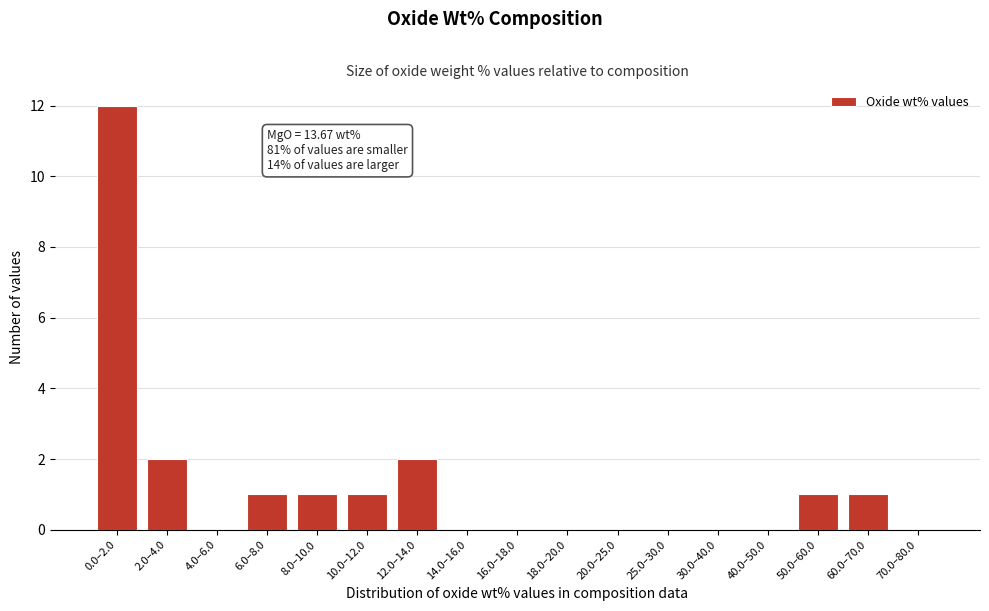

Reading right to left, extract all data points from this chart.

70.0–80.0=0	60.0–70.0=1	50.0–60.0=1	40.0–50.0=0	30.0–40.0=0	25.0–30.0=0	20.0–25.0=0	18.0–20.0=0	16.0–18.0=0	14.0–16.0=0	12.0–14.0=2	10.0–12.0=1	8.0–10.0=1	6.0–8.0=1	4.0–6.0=0	2.0–4.0=2	0.0–2.0=12